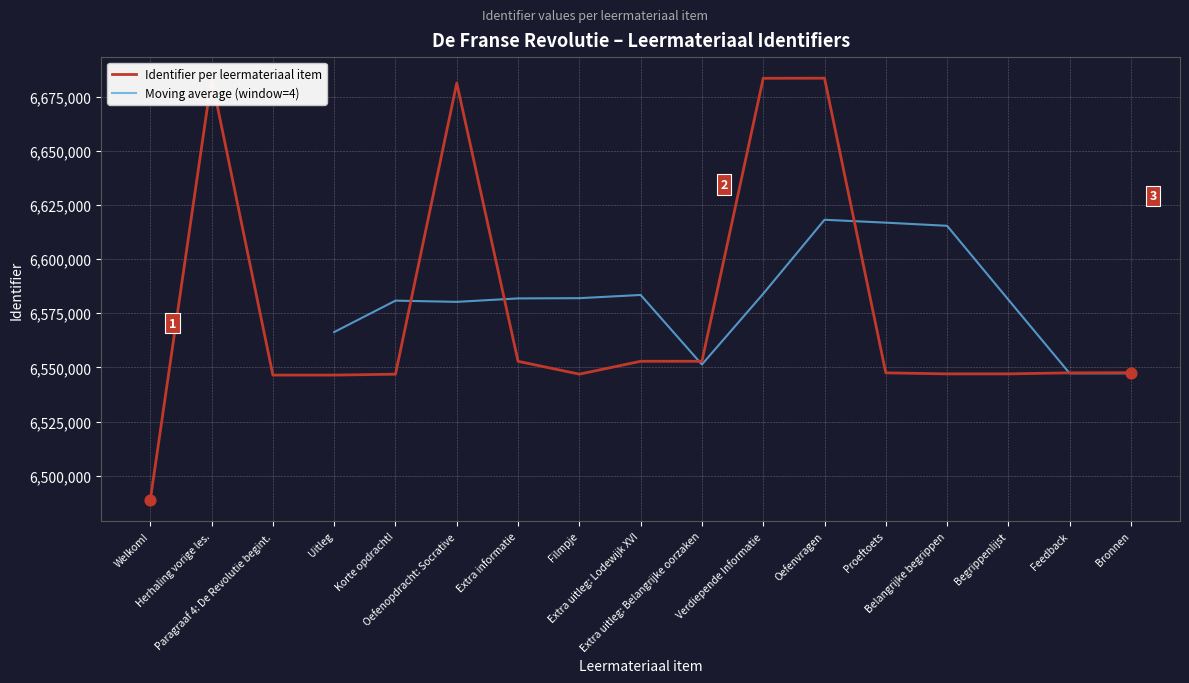

Approximately how many times larger is the value at Feedback compared to Belangrijke begrippen?

1.0